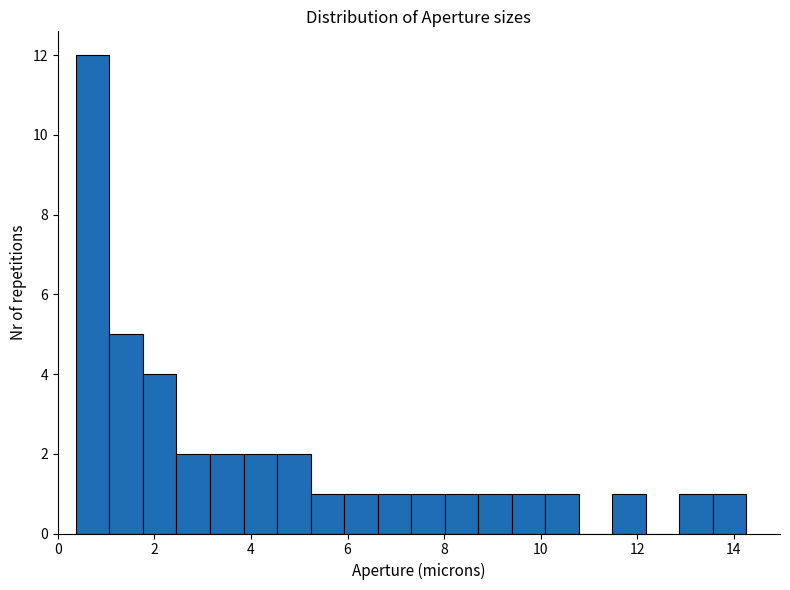

Read against the x-axis, roughly where is the centre of the tallest bar?

0.8